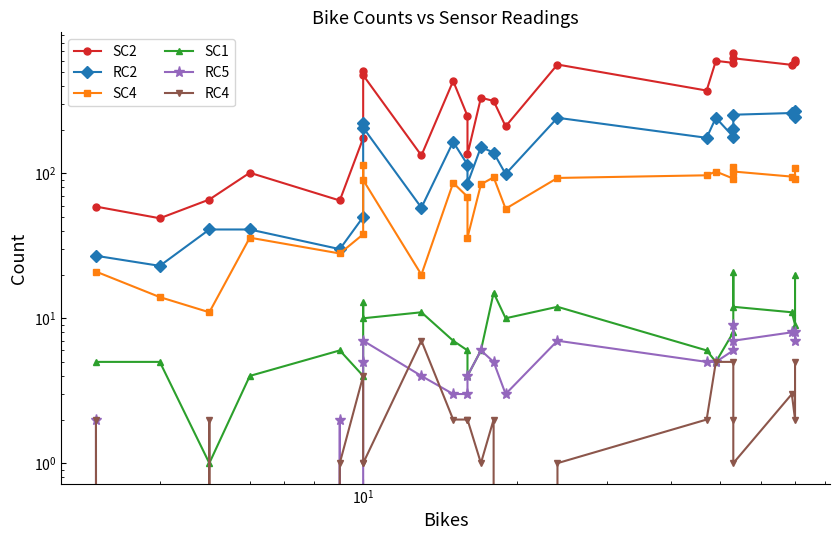

What is the maximum value shown in the chart?

679